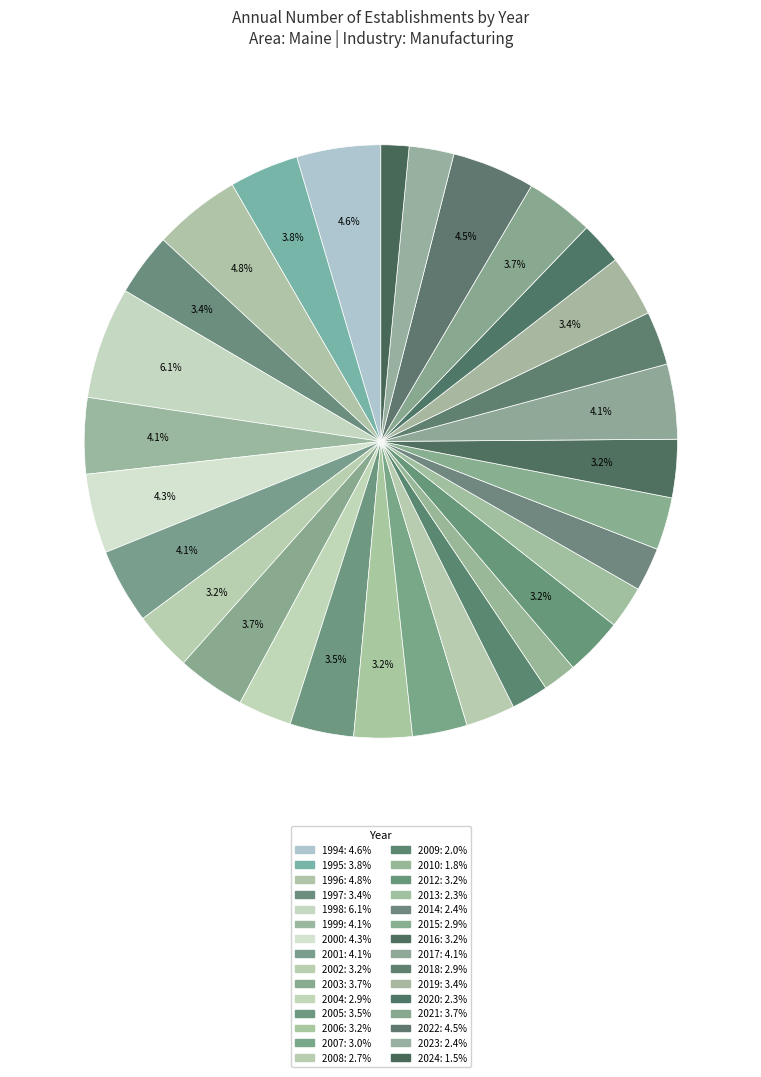

How many slices are in this pie chart?

30